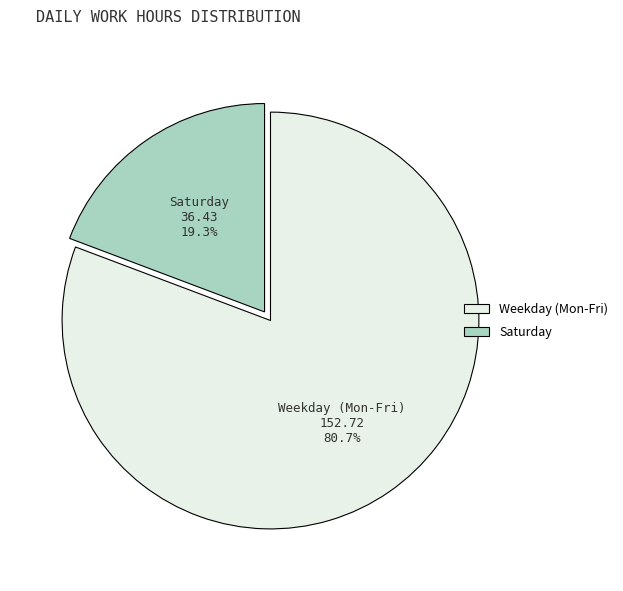

What is the largest slice in the pie chart?

Weekday (Mon-Fri)